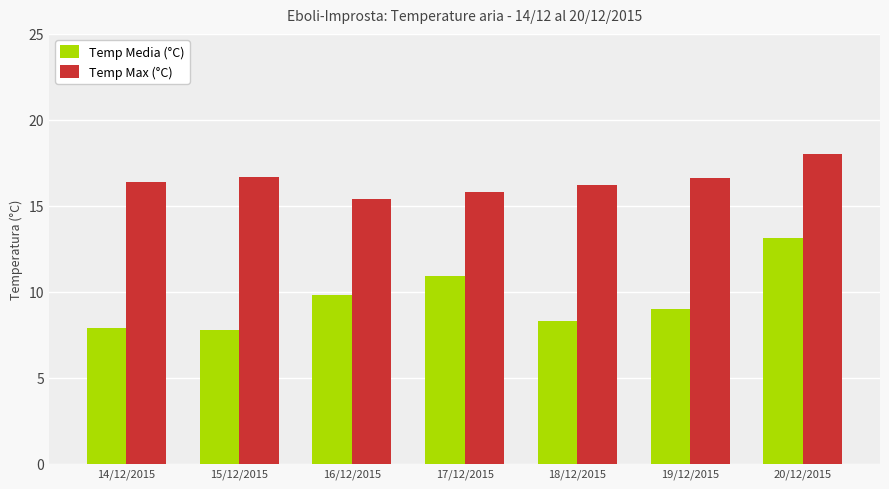

List the series in order of their peak value, highest first.

Temp Max (°C), Temp Media (°C)